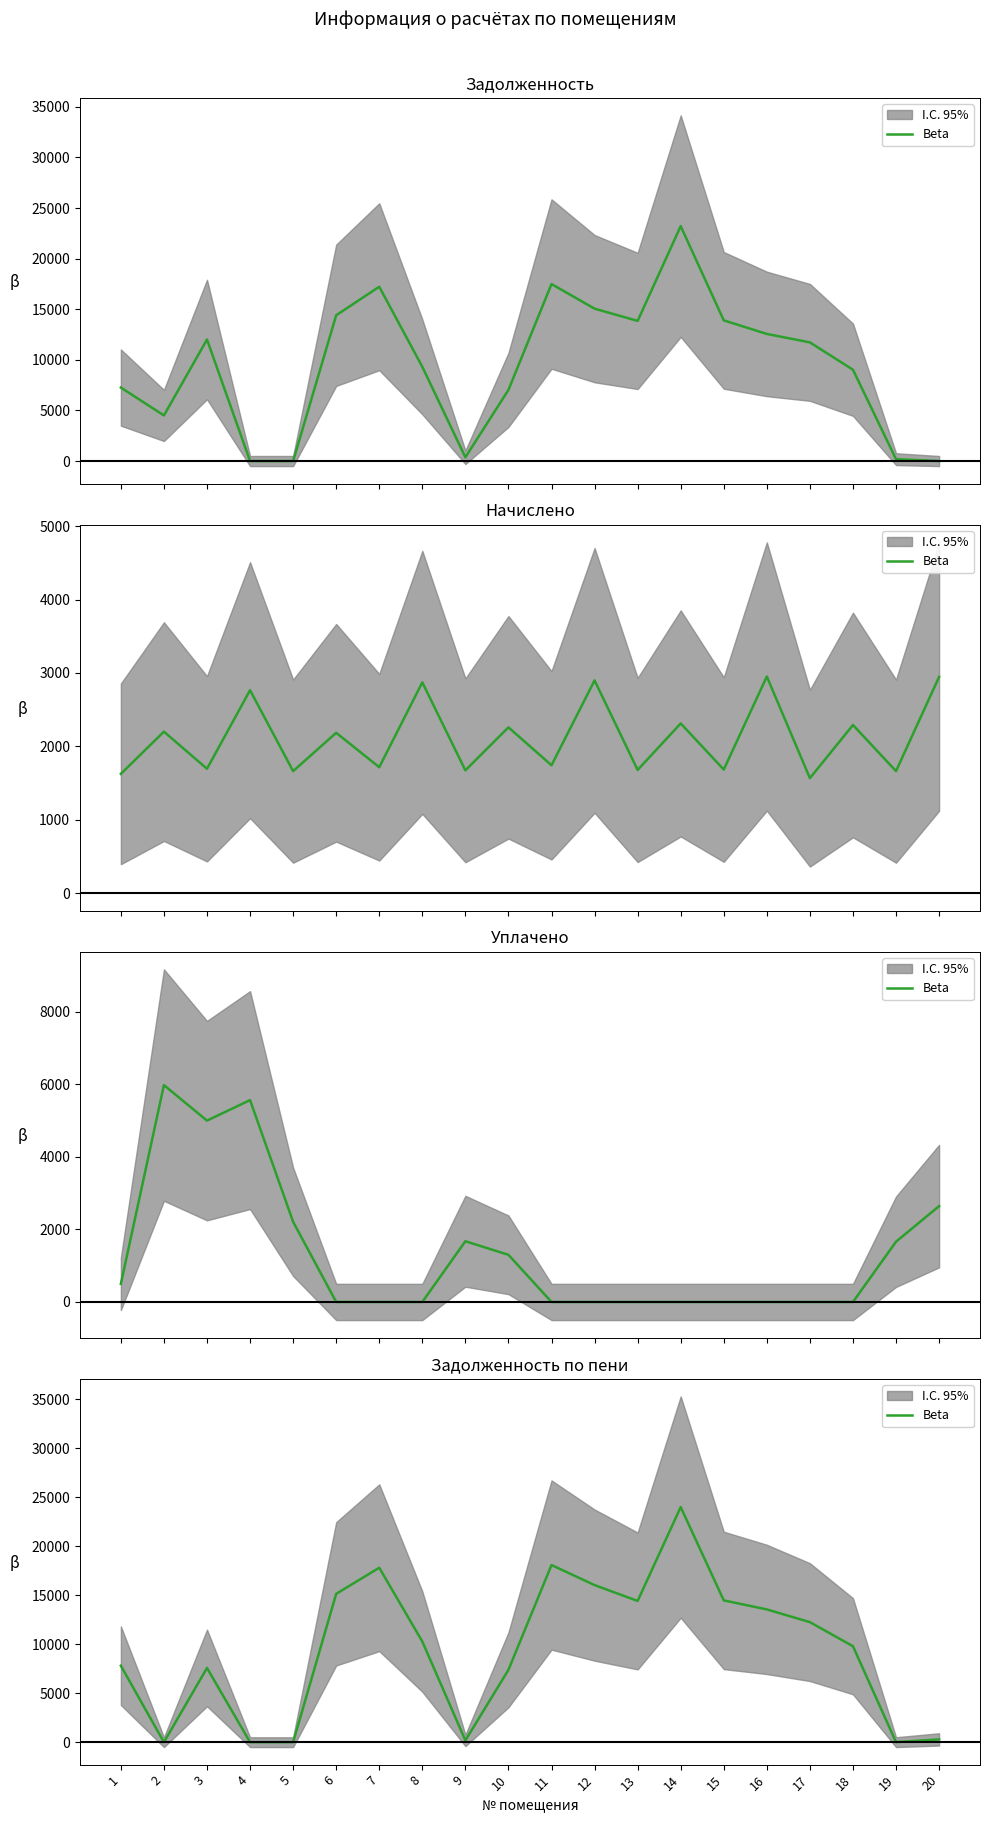

At which label is the value closest to 11991?

17